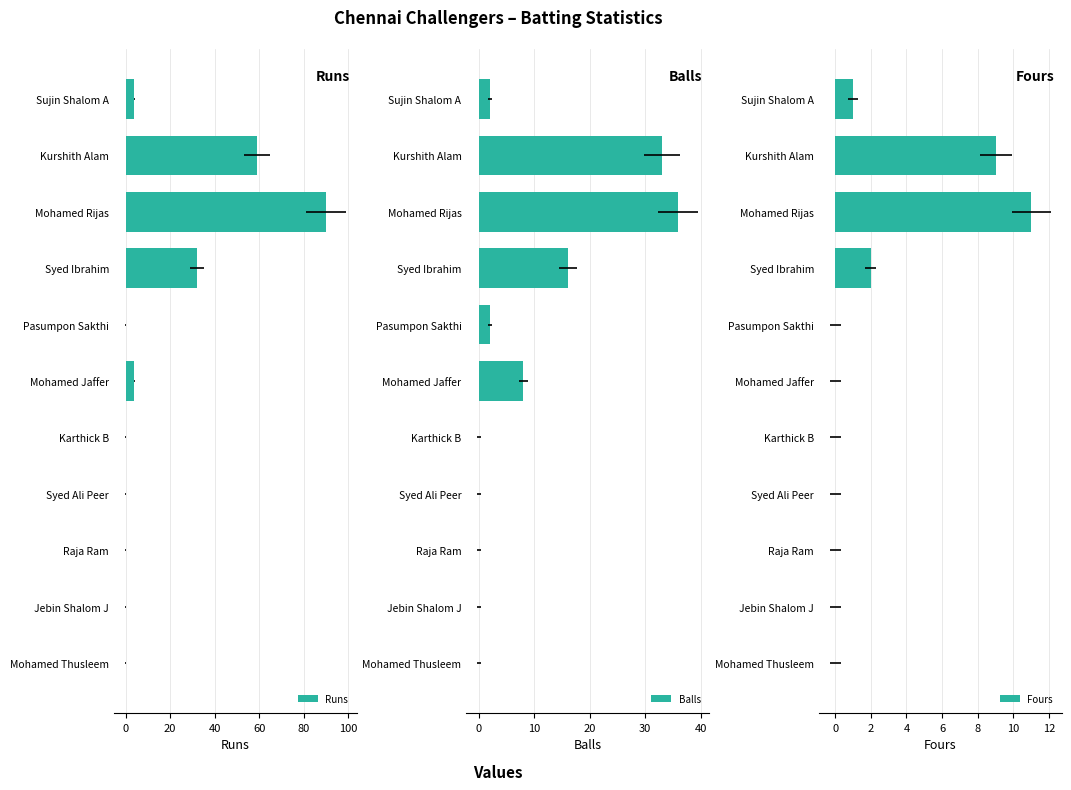

What position from the right is Pasumpon Sakthi?

7